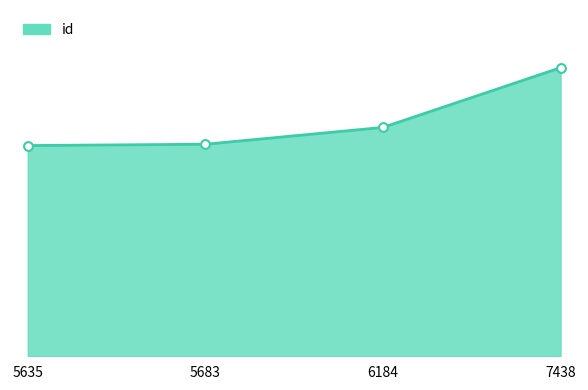

What is the change in value from 5635 to 5683?

+93